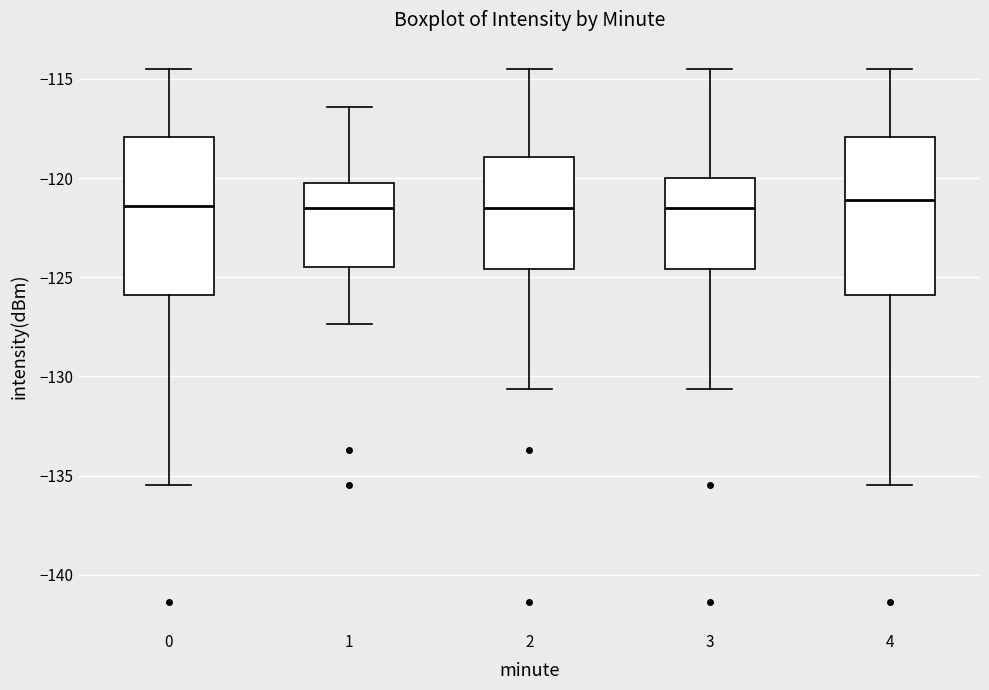

Reading left to right, read every box against the y-axis: the position of its median line, the range the box covers, and the ends of its whiskers. The values are not printed on the chart, so give them approximately, as read against the axis.

0: median -121.5, box -126.0 to -118.0, whiskers -135.5 to -114.5
1: median -121.5, box -124.5 to -120.0, whiskers -127.5 to -116.5
2: median -121.5, box -124.5 to -119.0, whiskers -130.5 to -114.5
3: median -121.5, box -124.5 to -120.0, whiskers -130.5 to -114.5
4: median -121.0, box -126.0 to -118.0, whiskers -135.5 to -114.5